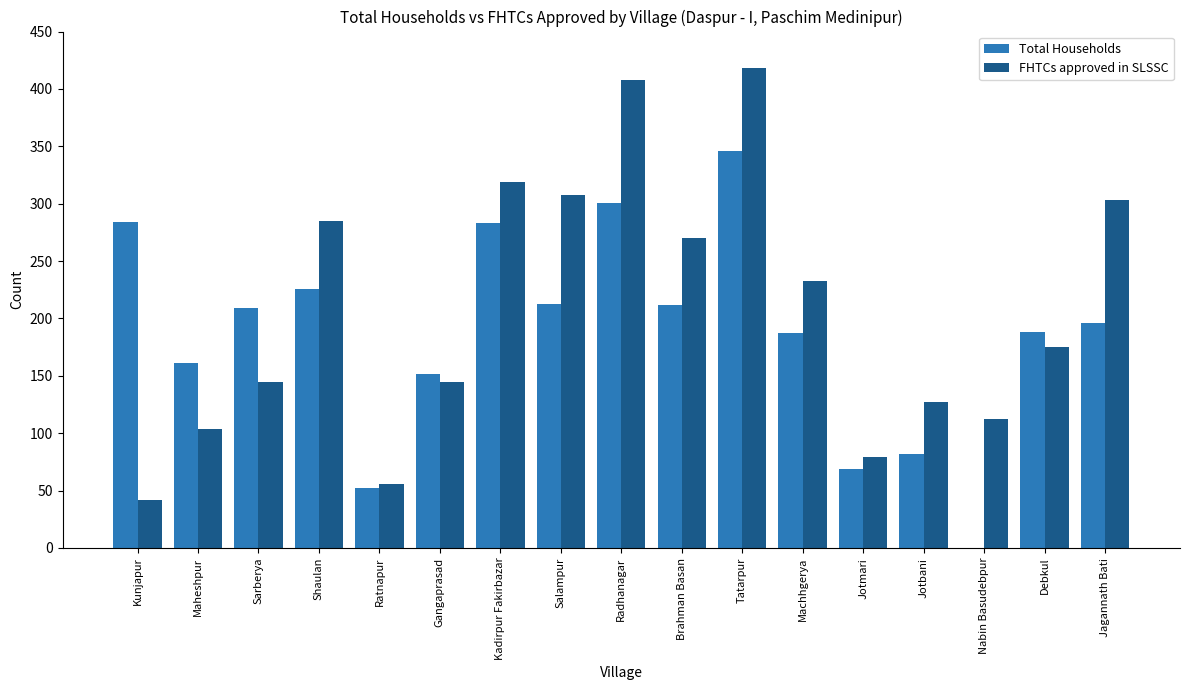

Between Brahman Basan and Tatarpur, which series saw the biggest shift?

FHTCs approved in SLSSC